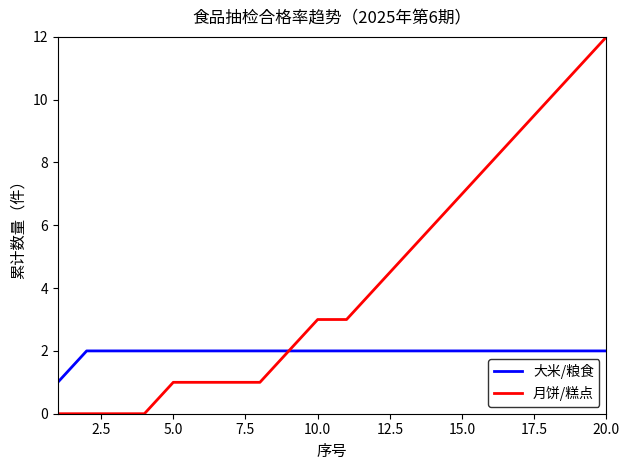

What is the maximum value for 大米/粮食?

2